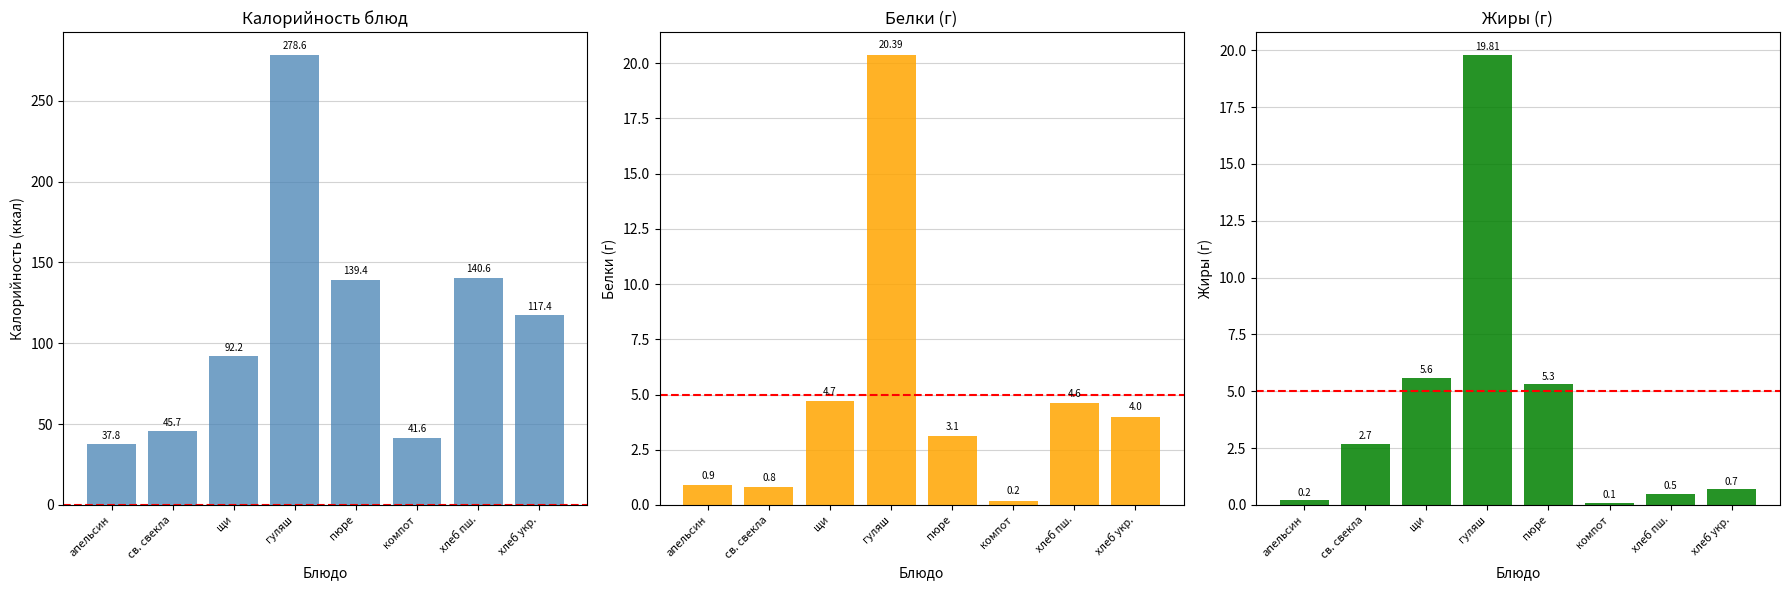

What position from the left is пюре?

5